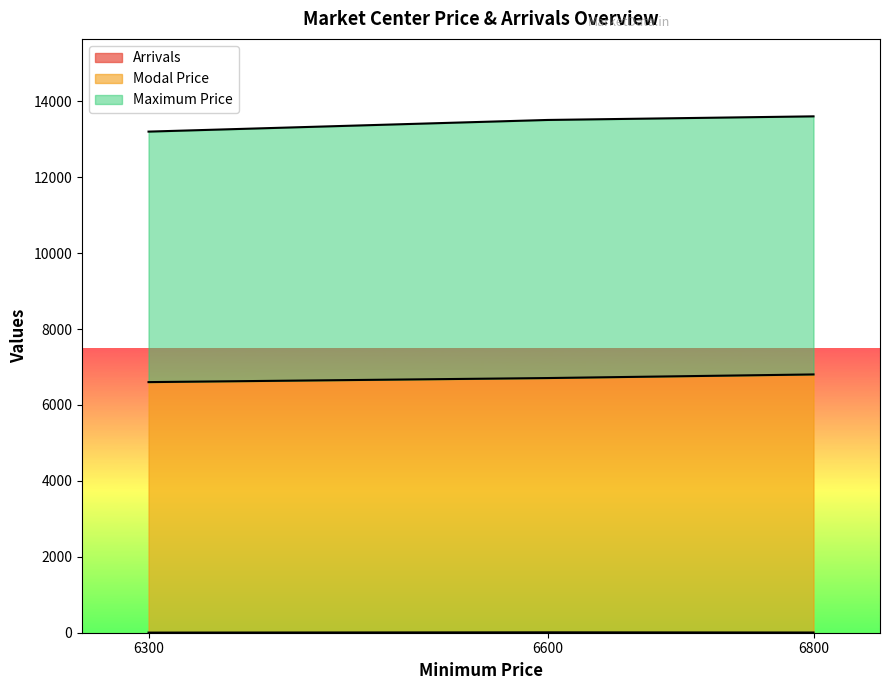

What is the sum of the Modal Price values at 6600 and 6800?

13515.2